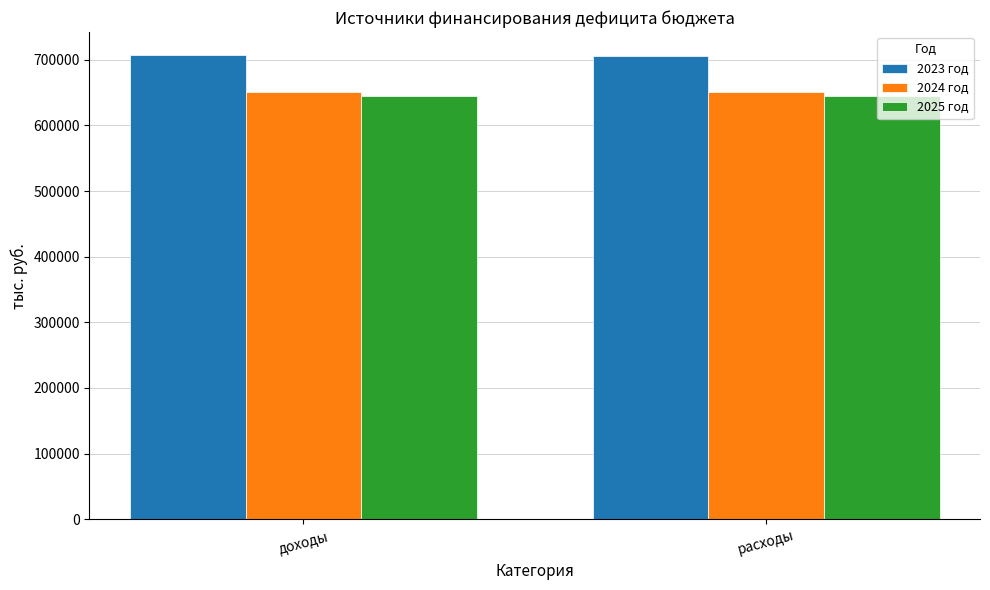

The 2023 год series shows 705935.0 at расходы. True or false?

True